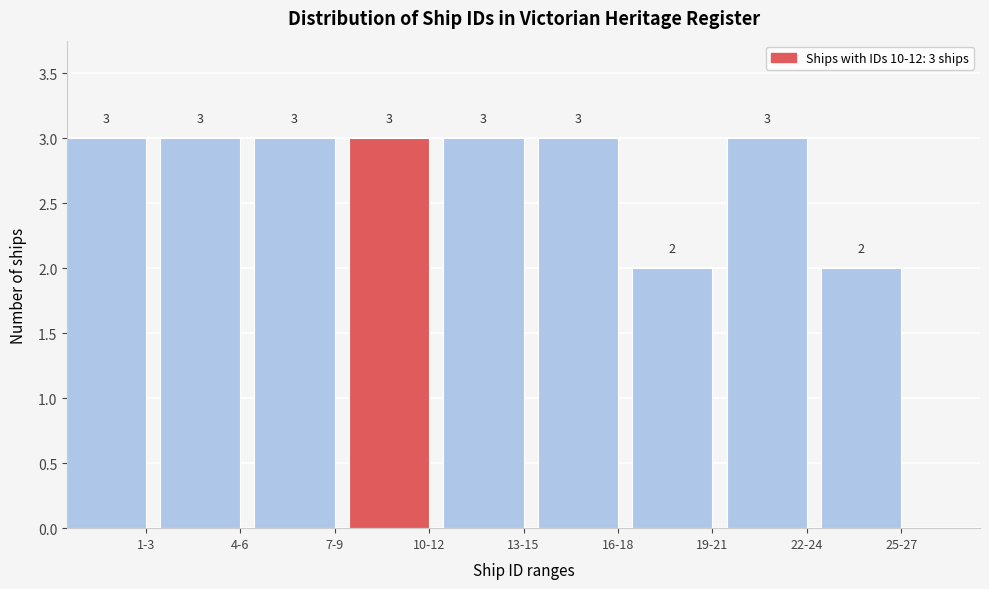

Reading left to right, what are all the values shown in this chart?

3	3	3	3	3	3	2	3	2